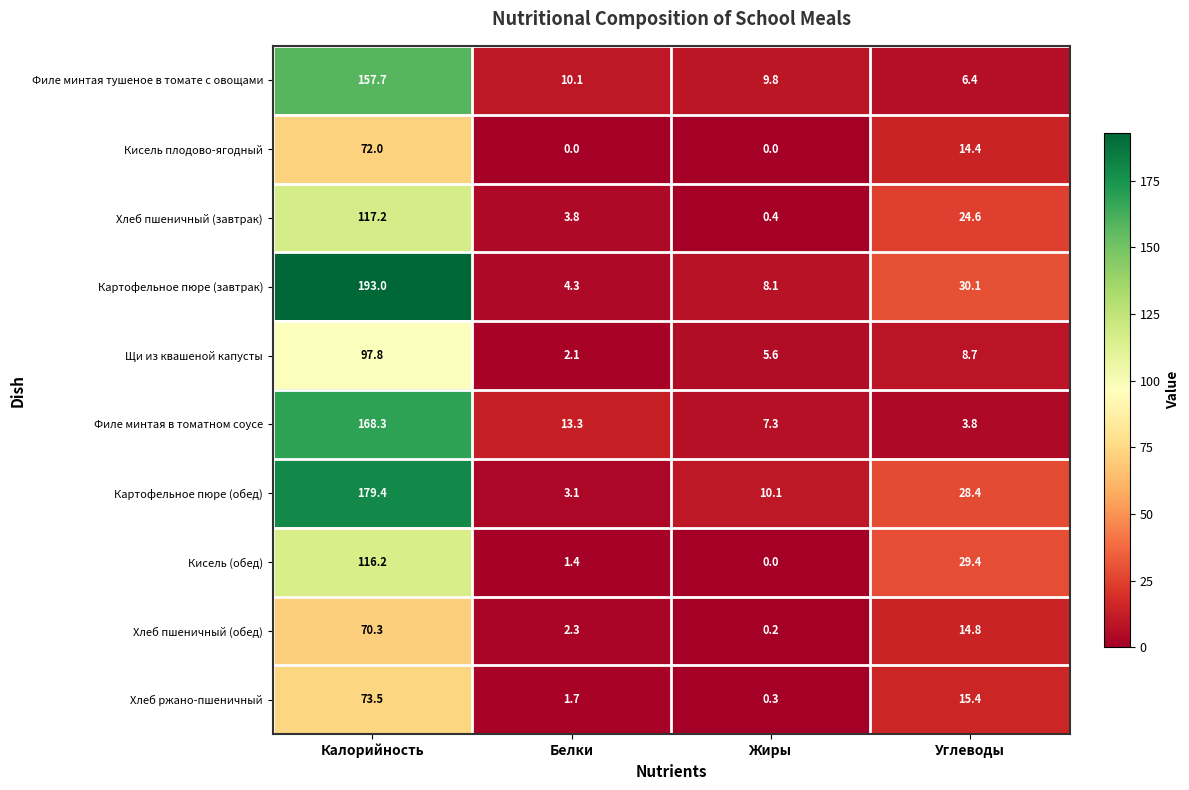

What is the total value across all series at Калорийность?

1245.4